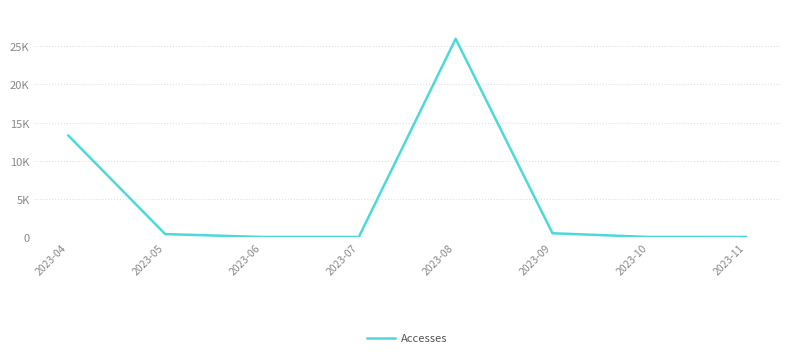

Rank the categories by value from highest to lowest.

2023-08, 2023-04, 2023-09, 2023-05, 2023-11, 2023-06, 2023-07, 2023-10